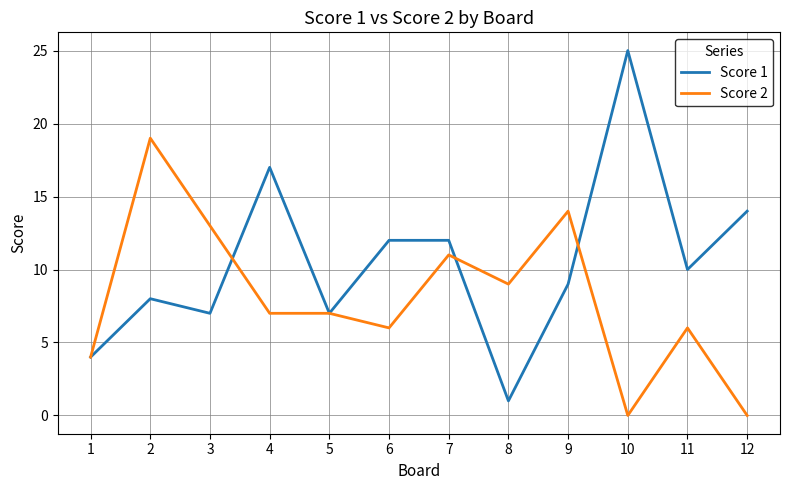

List the series in order of their overall mean, highest first.

Score 1, Score 2